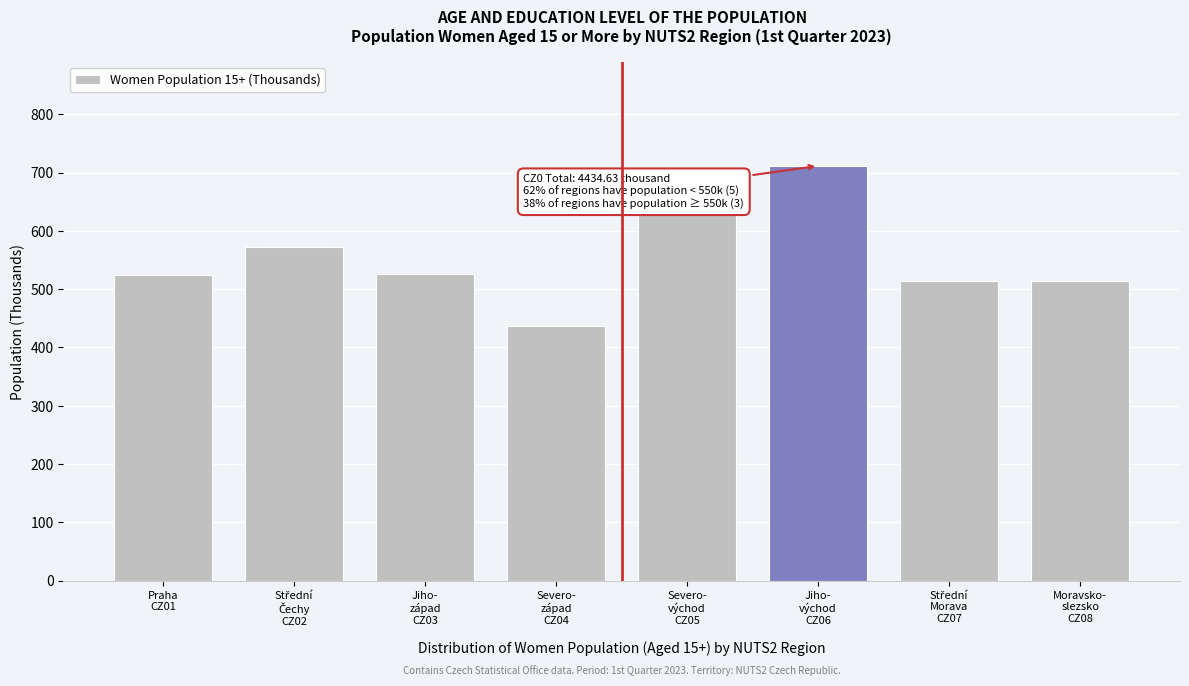

What is the smallest value displayed?

436.4